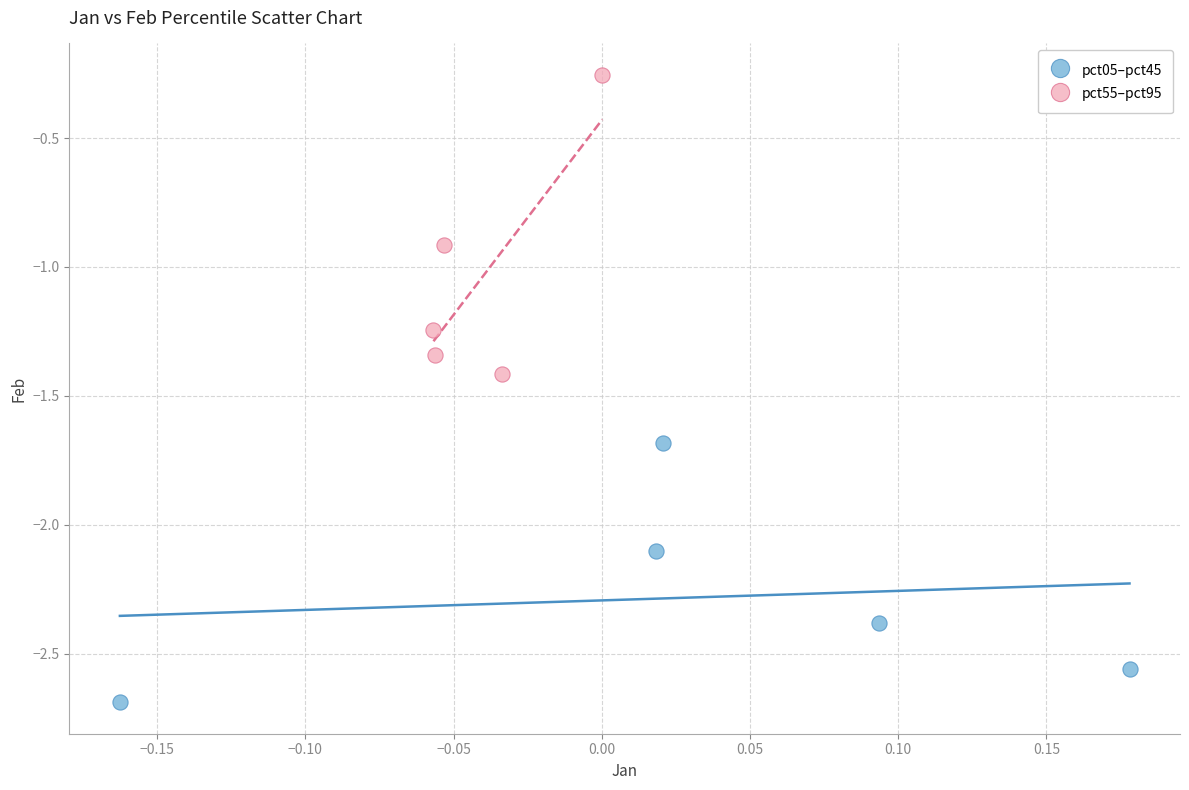

Which series contains the lowest Y value?

pct05–pct45